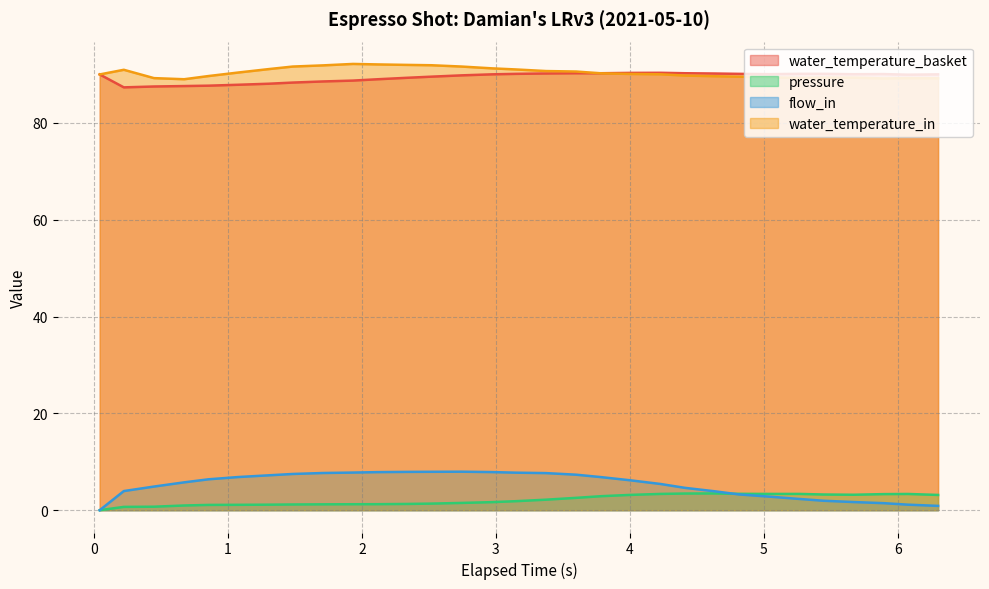

What is the sum of all flow_in values?

162.6